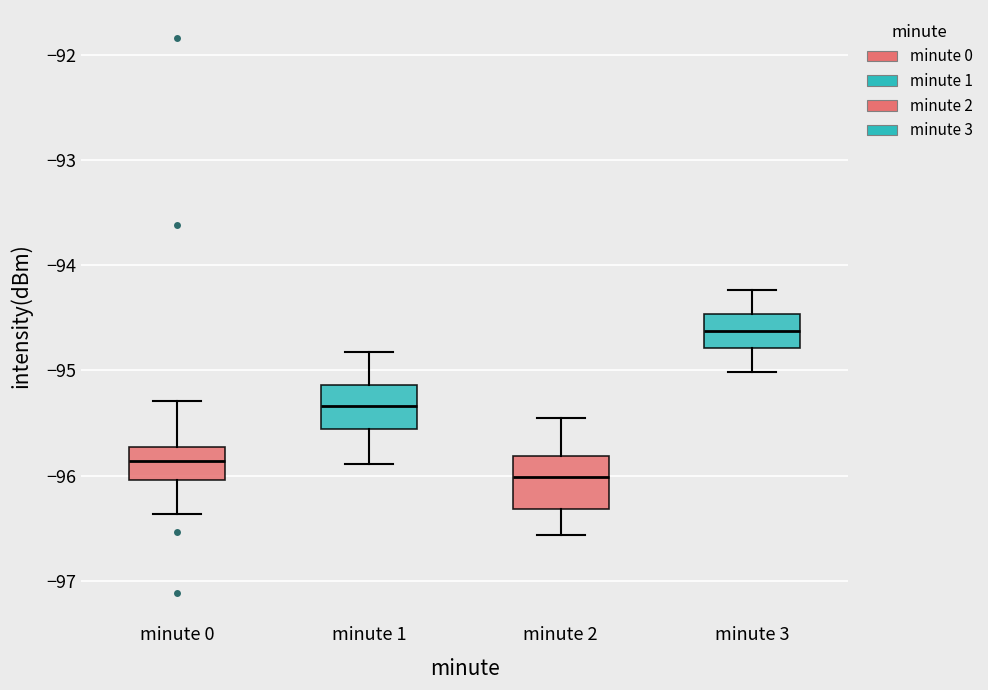

Reading left to right, read every box against the y-axis: the position of its median line, the range the box covers, and the ends of its whiskers. The values are not printed on the chart, so give them approximately, as read against the axis.

minute 0: median -95.9, box -96.0 to -95.7, whiskers -96.4 to -95.3
minute 1: median -95.3, box -95.6 to -95.1, whiskers -95.9 to -94.8
minute 2: median -96.0, box -96.3 to -95.8, whiskers -96.6 to -95.5
minute 3: median -94.6, box -94.8 to -94.5, whiskers -95.0 to -94.2